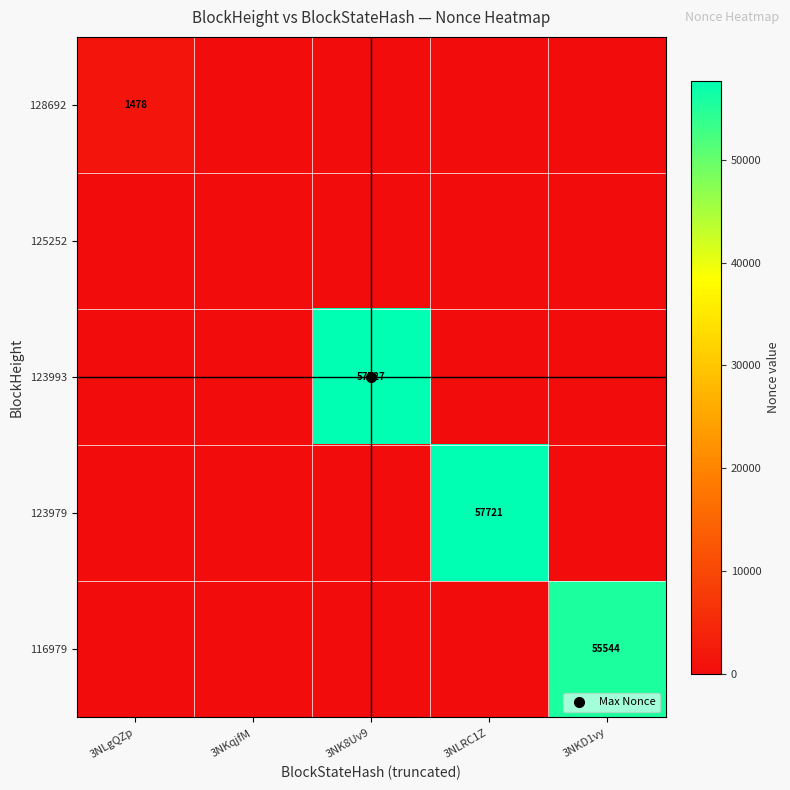

Is the value of 123979 at 3NLRC1Z greater than the value of 128692 at 3NLRC1Z?

Yes